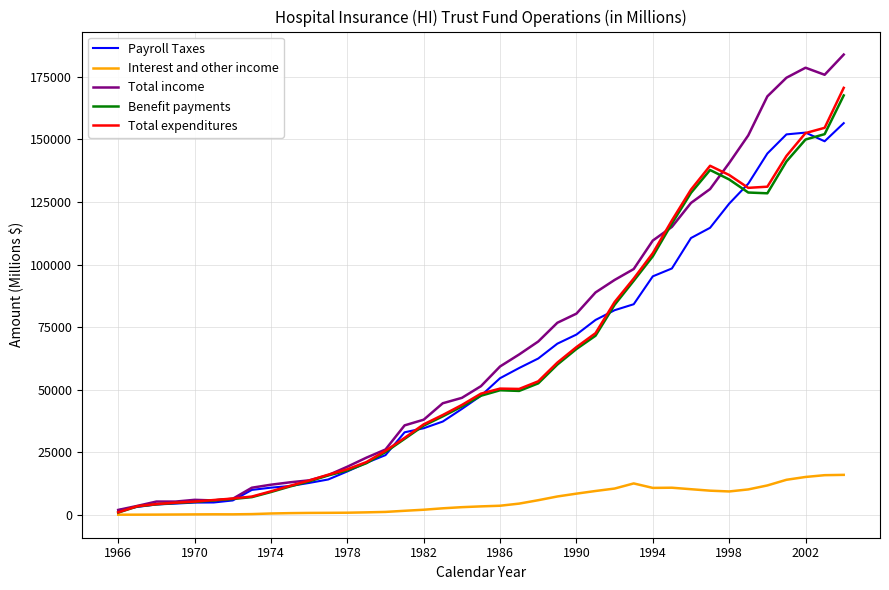

What is the highest value of the Payroll Taxes series?

156484